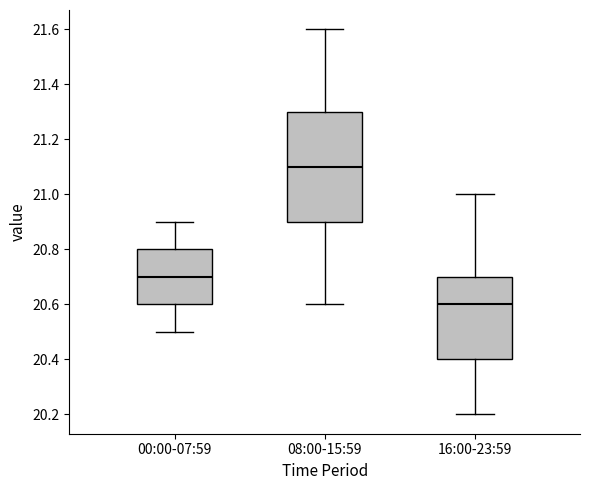

Reading left to right, transcribe this box plot: for each box, give where its median line is, the range the box spans, and where its two whiskers end, as read against the y-axis. The values are not printed on the chart, so give them approximately, as read against the axis.

00:00-07:59: median 20.7, box 20.6 to 20.8, whiskers 20.5 to 20.9
08:00-15:59: median 21.1, box 20.9 to 21.3, whiskers 20.6 to 21.6
16:00-23:59: median 20.6, box 20.4 to 20.7, whiskers 20.2 to 21.0